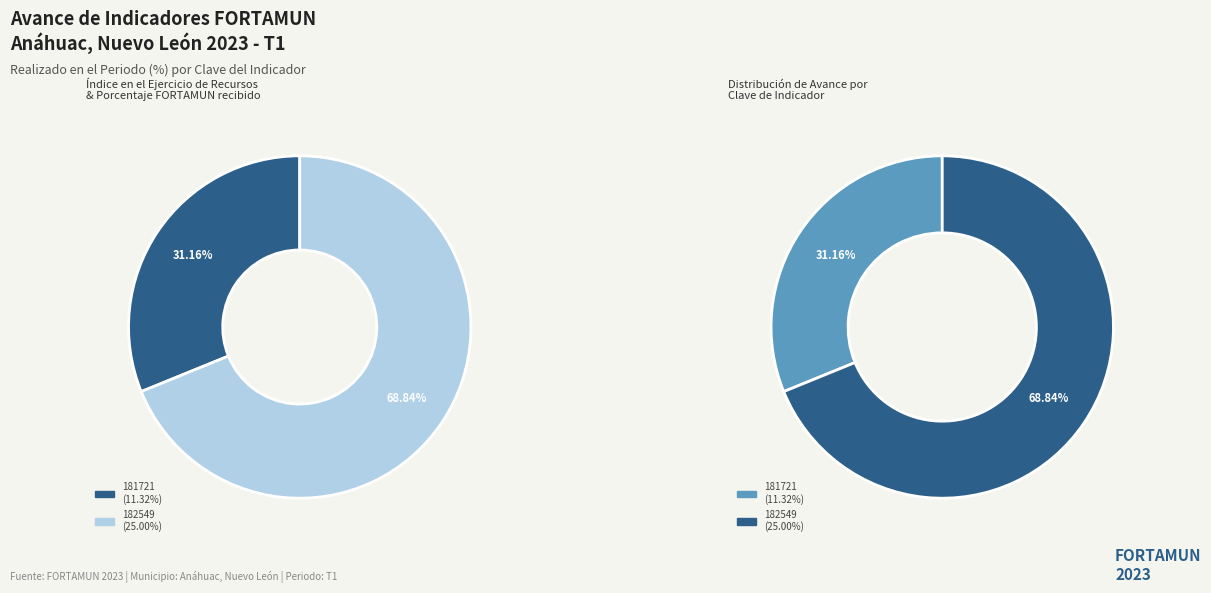

Count the number of slices in the pie.

2